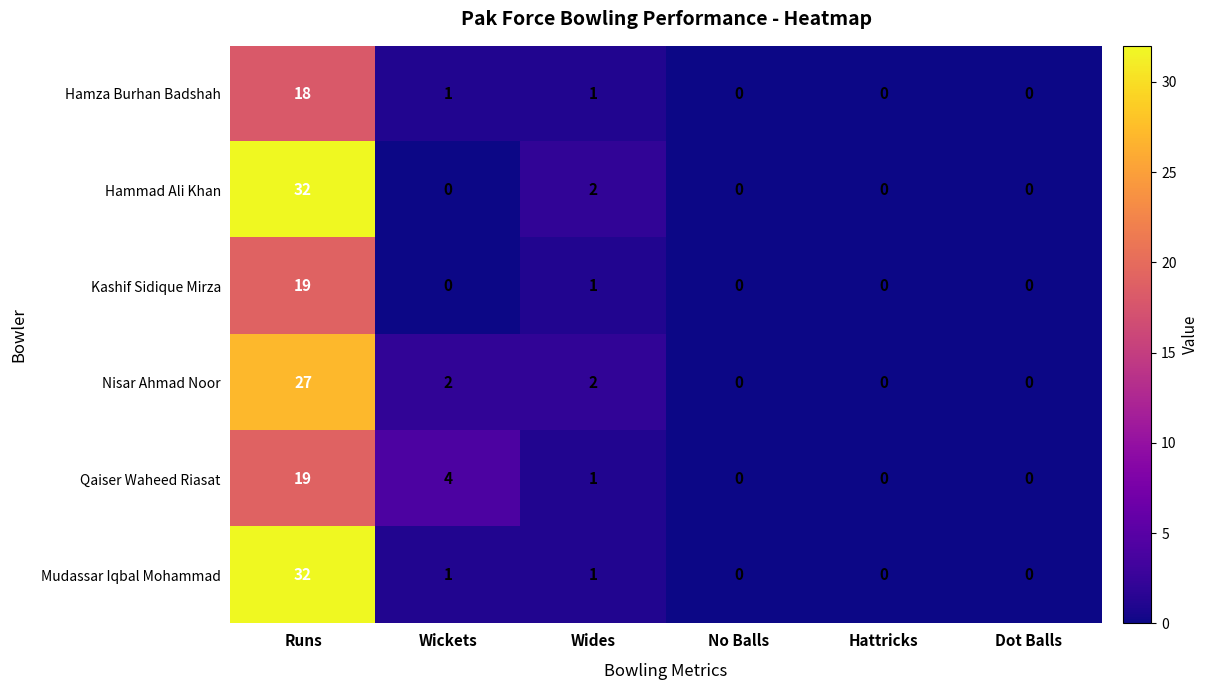

What is the greatest value displayed?

32